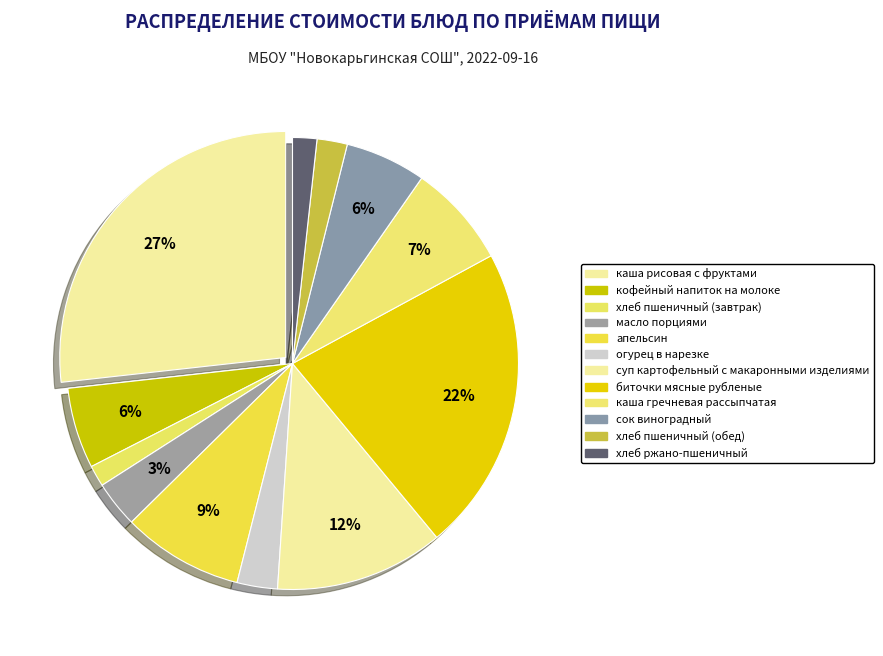

To the nearest percent, what portion does кофейный напиток на молоке represent?

6%